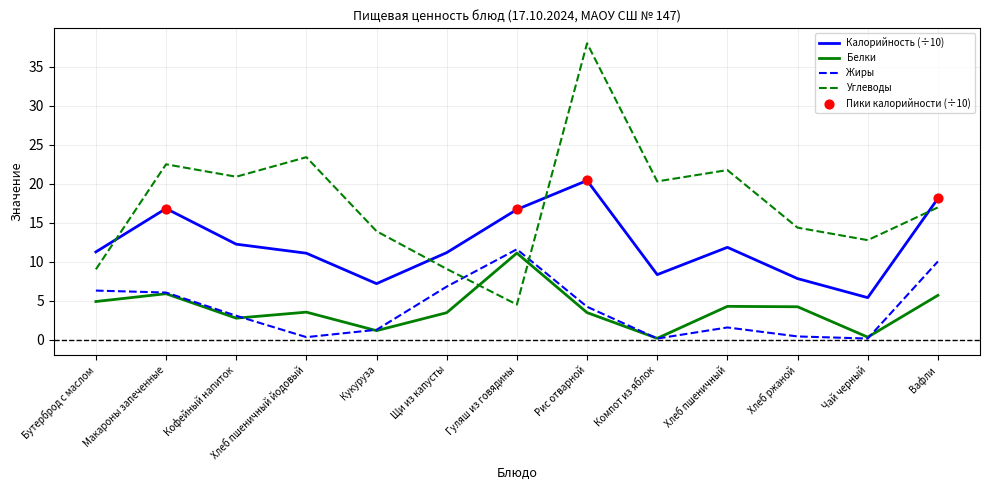

At which category is the sum across all series the highest?

Рис отварной